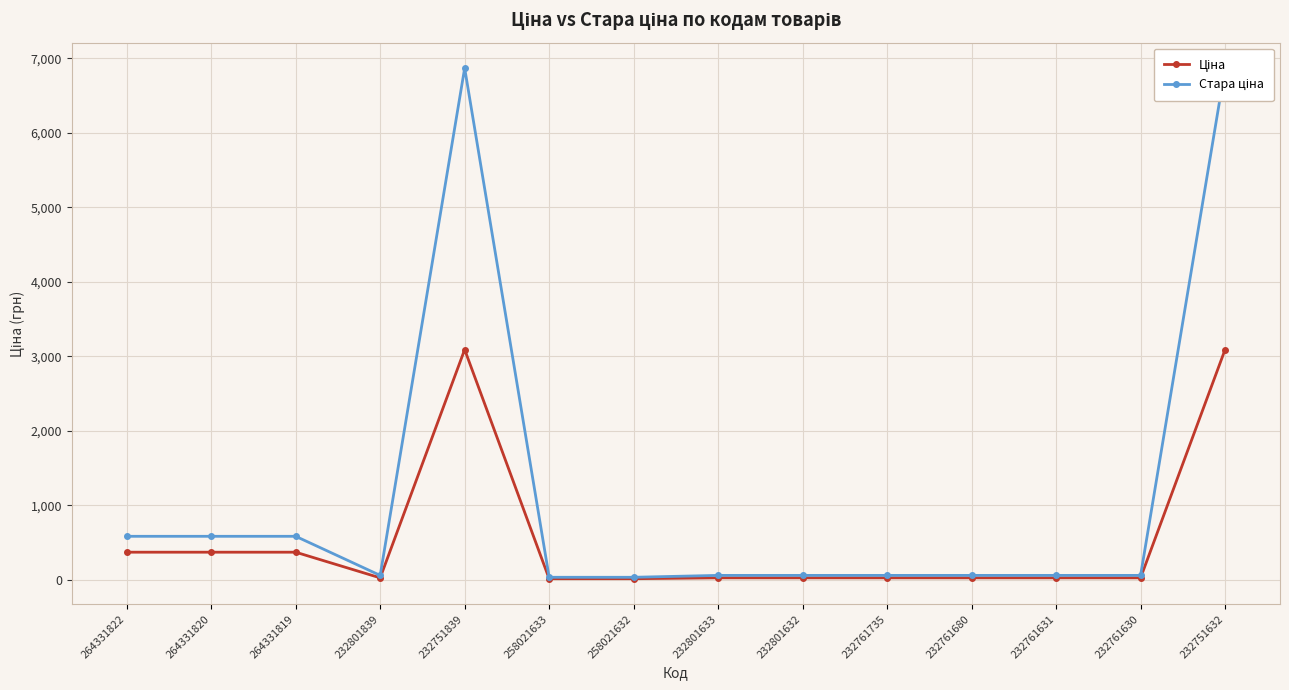

List the series in order of their overall mean, lowest first.

Ціна, Стара ціна